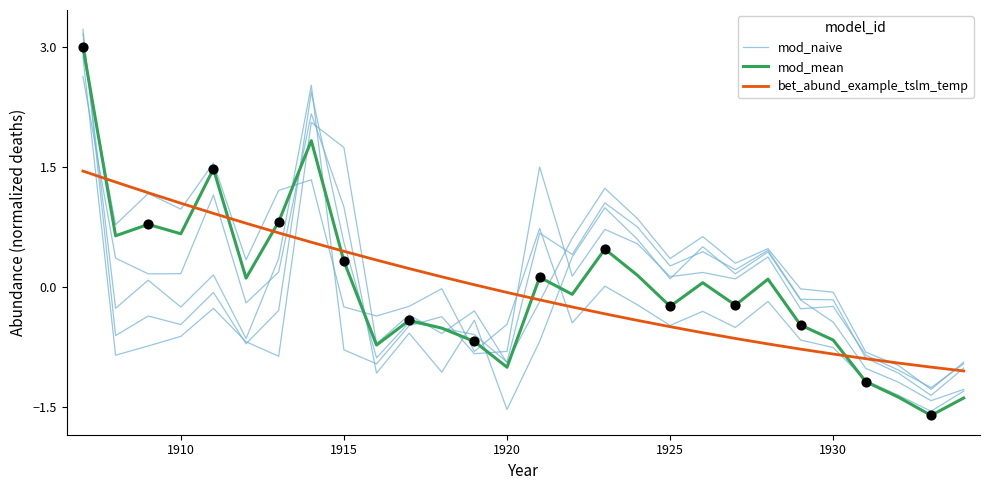

At how many categories does at least one series exceed 2?

2